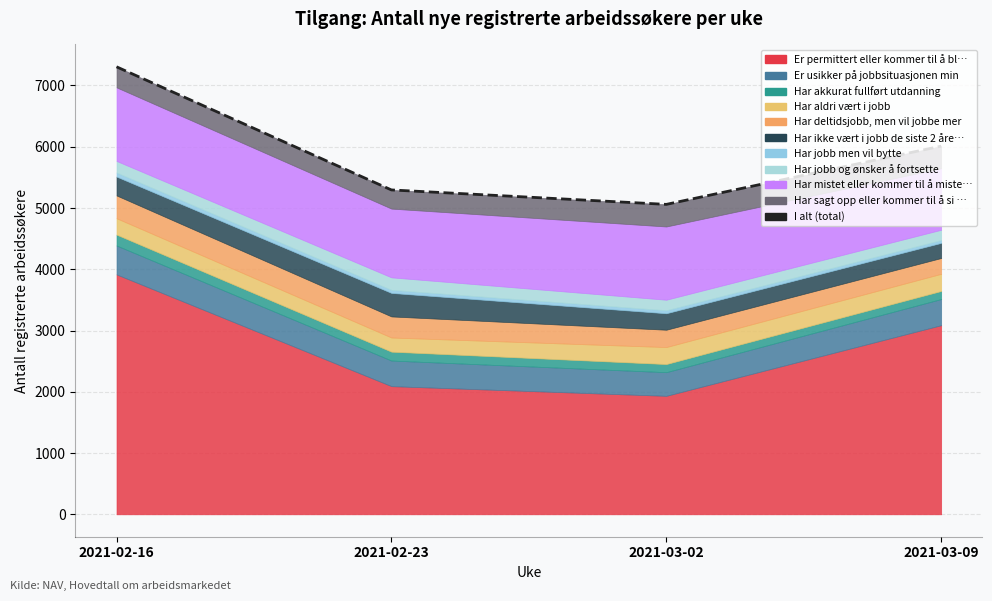

Which category has the lowest value across all series?

2021-03-02